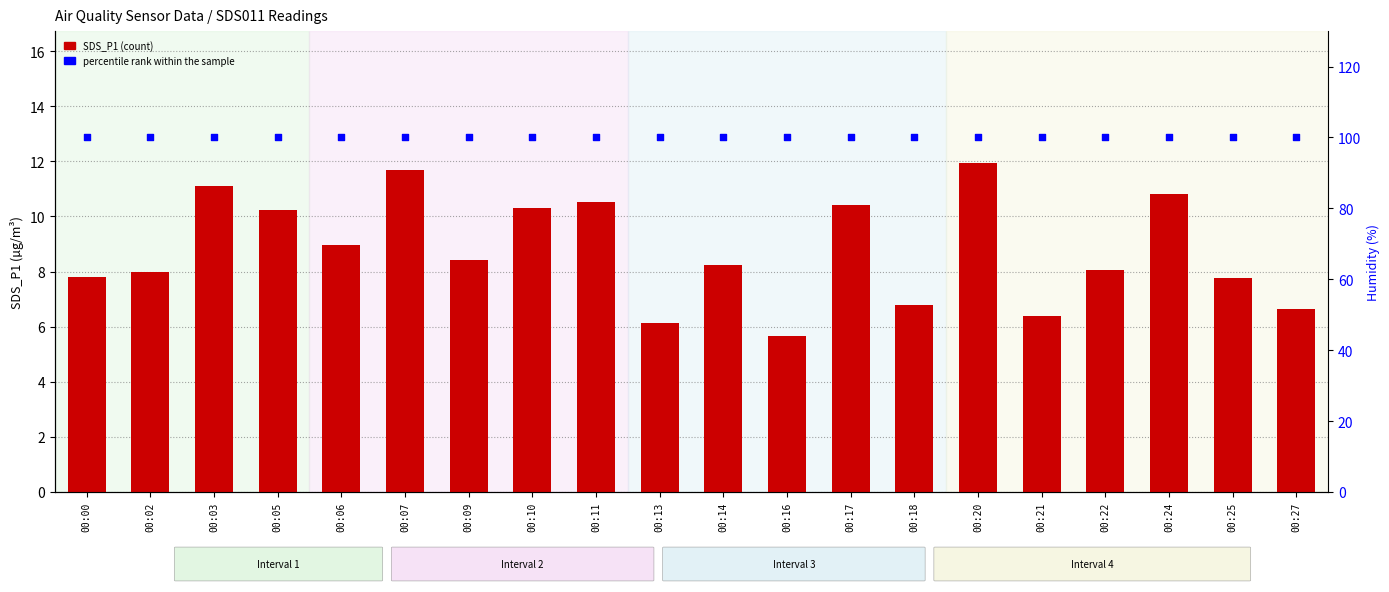

What is the total value across all series at 00:07?

111.7